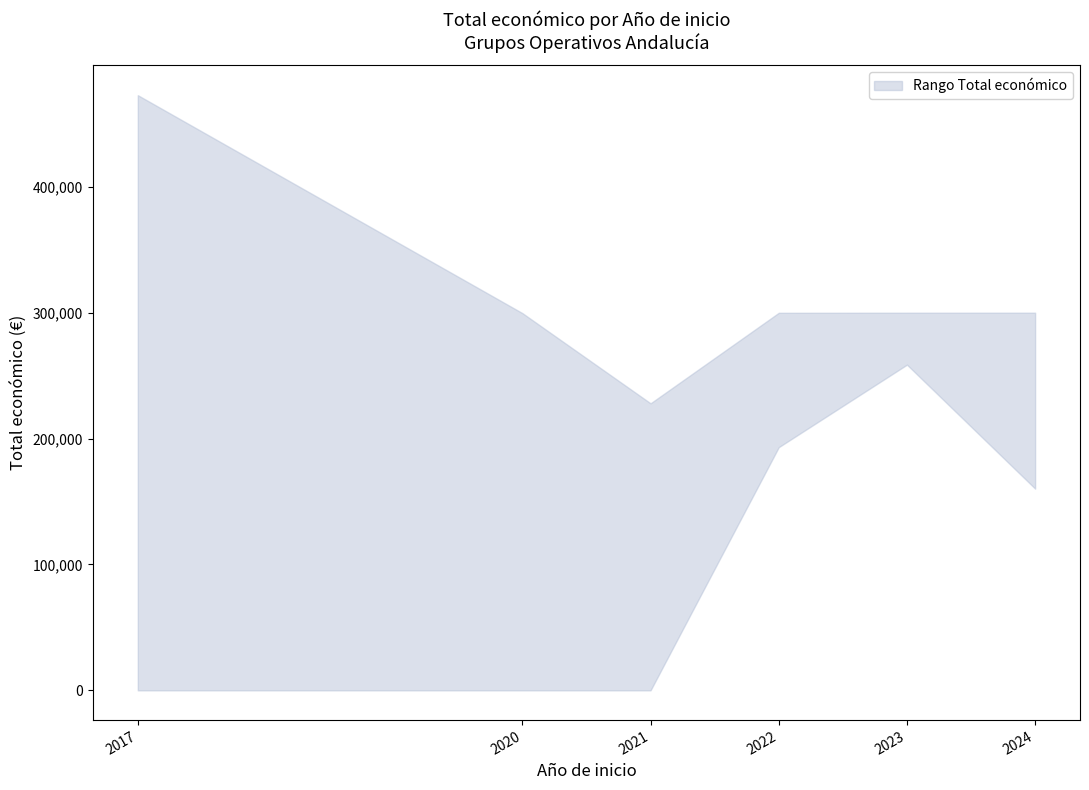

Is it true that lower equals 94391 at 2023?

False